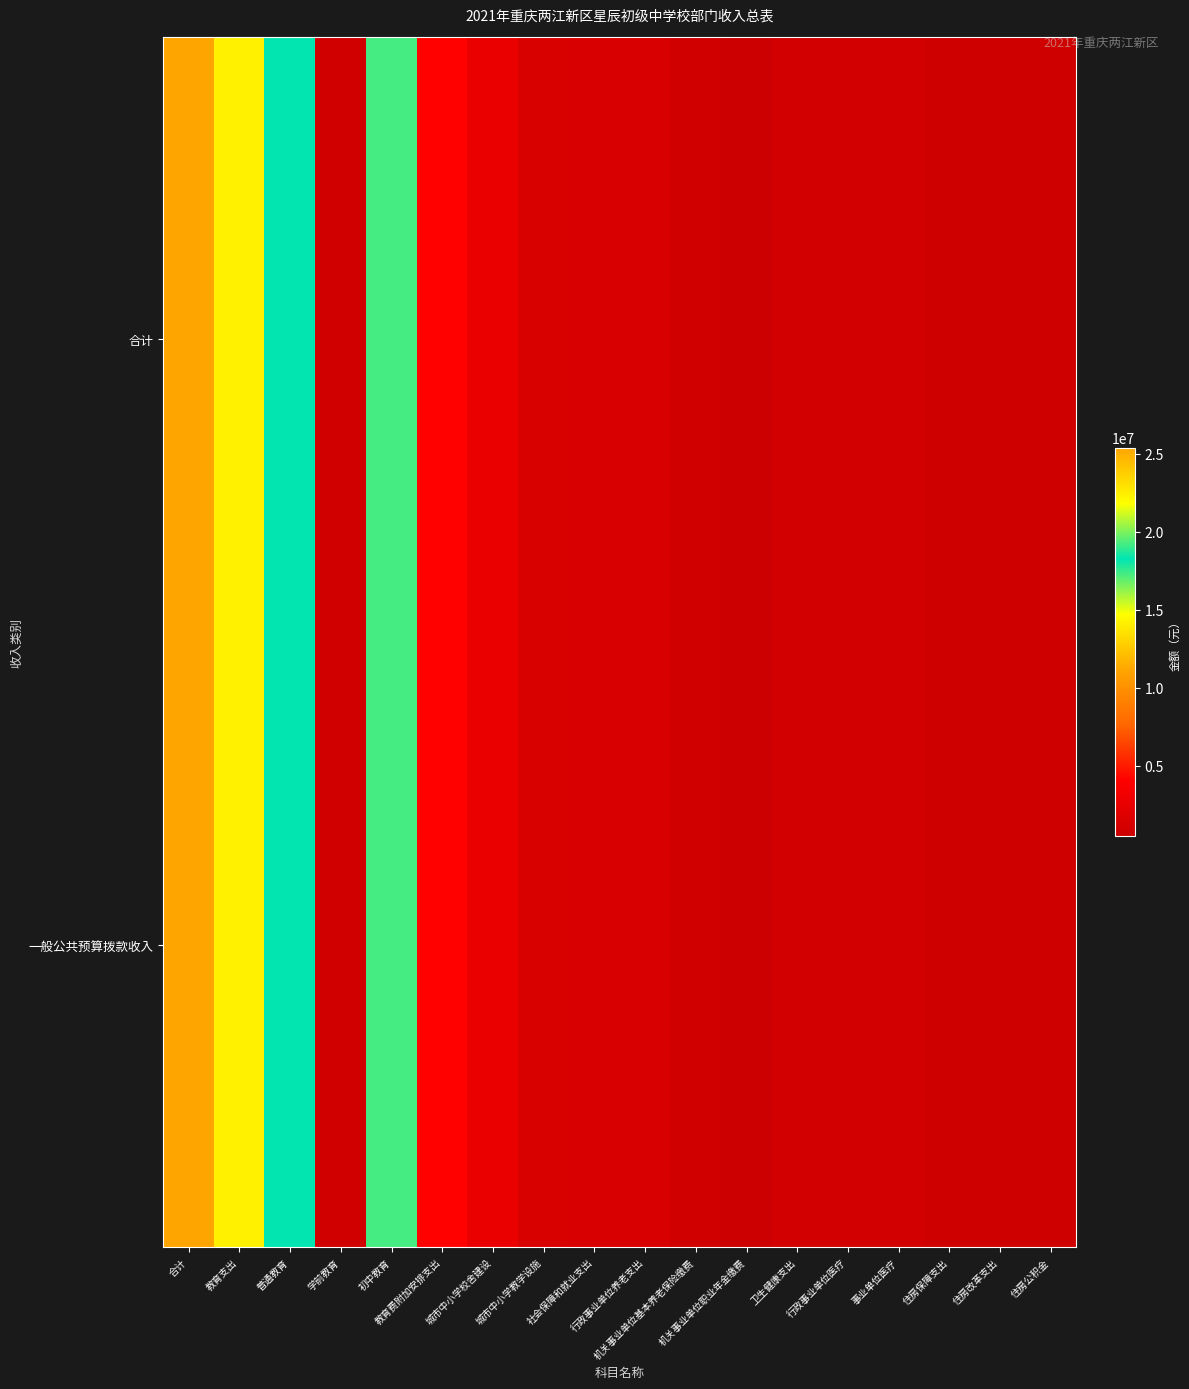

What is the smallest value displayed?

495112.4